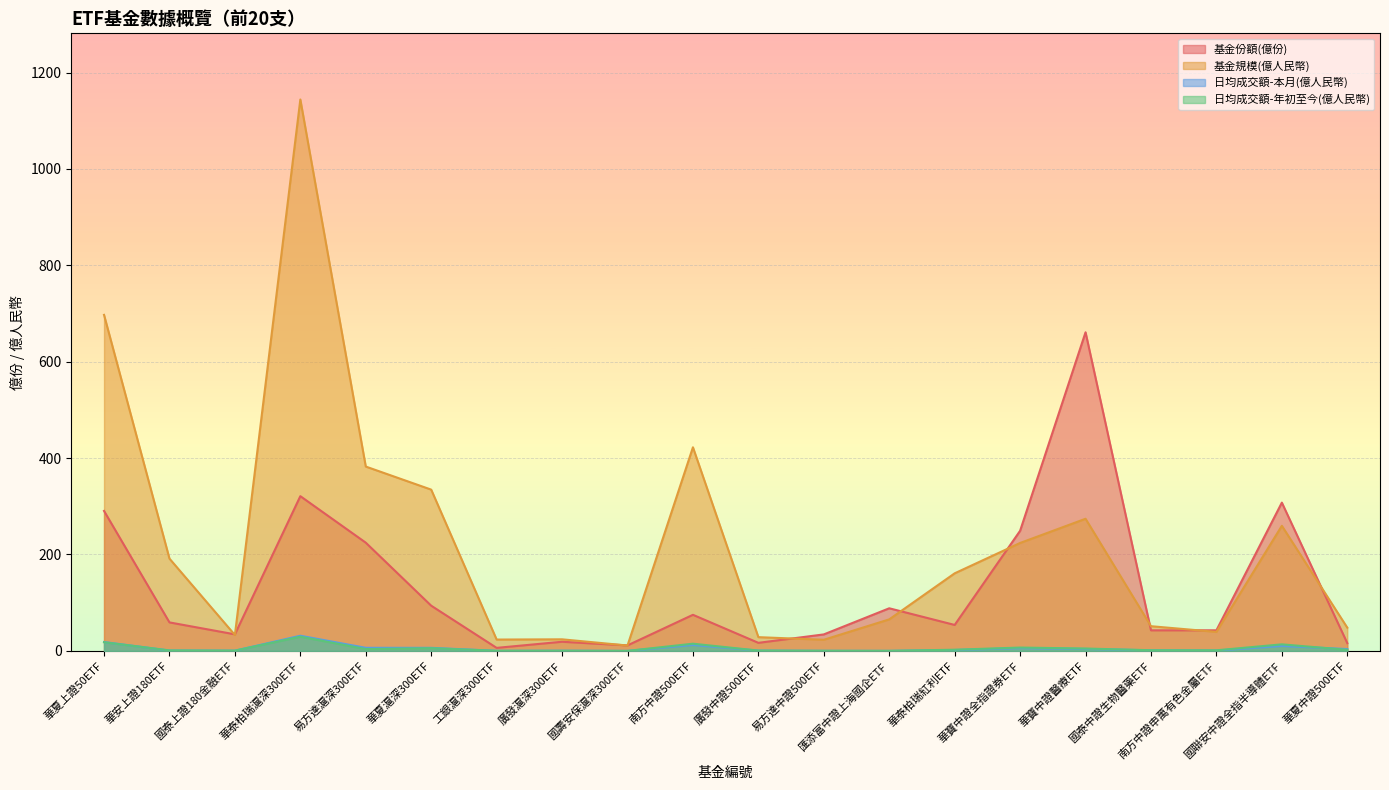

What is the value of the 基金規模(億人民幣) point at the 16th from the left?

274.1